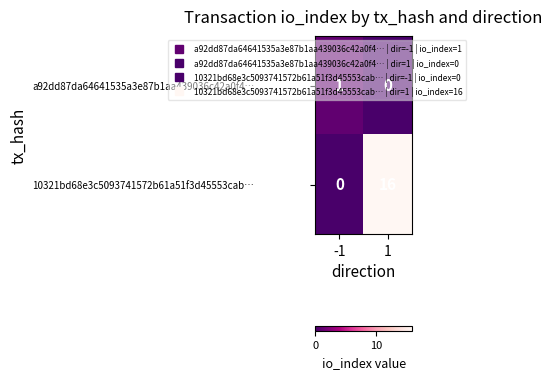

What is the total value across all series at 1?

16